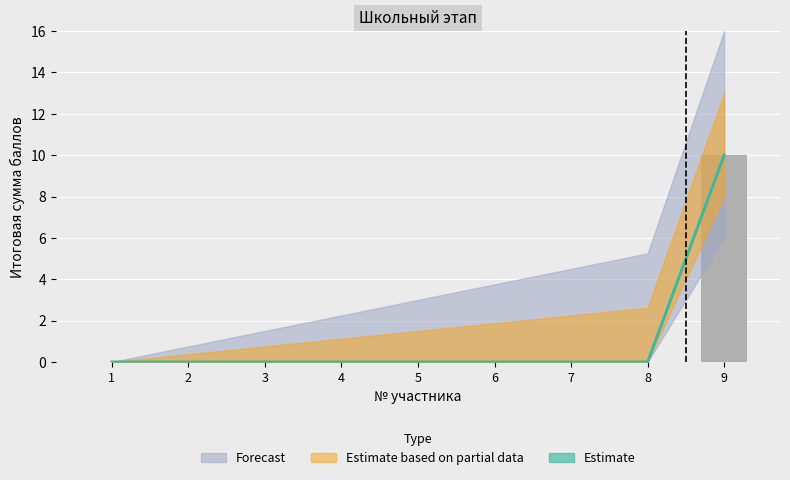

How many values in the Estimate based on partial data series exceed 0?

1